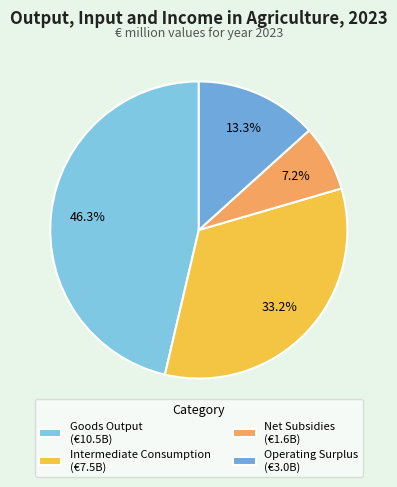

To the nearest percent, what percentage of the pie is Net Subsidies?

7%